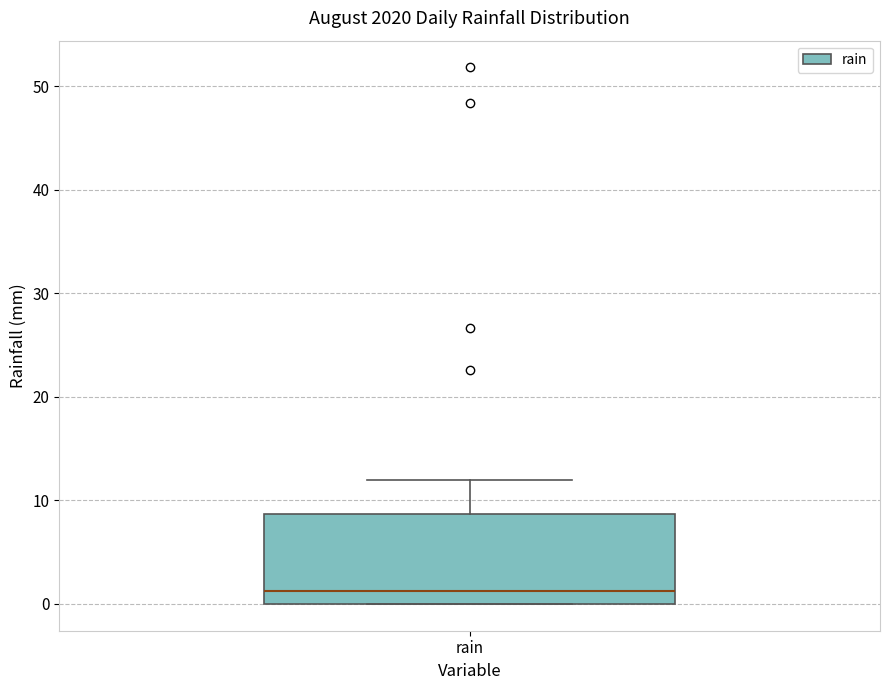

Transcribe this box plot: give where the median line is, the range the box spans, and where the two whiskers end, as read against the y-axis. The values are not printed on the chart, so give them approximately, as read against the axis.

median 1, box 0 to 9, whiskers 0 to 12